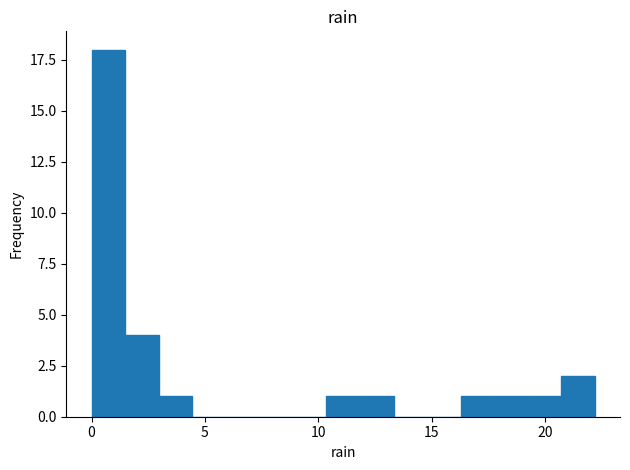

Around what value on the x-axis is the tallest bar? Give the approximate position of its centre, as read against the axis.

0.5